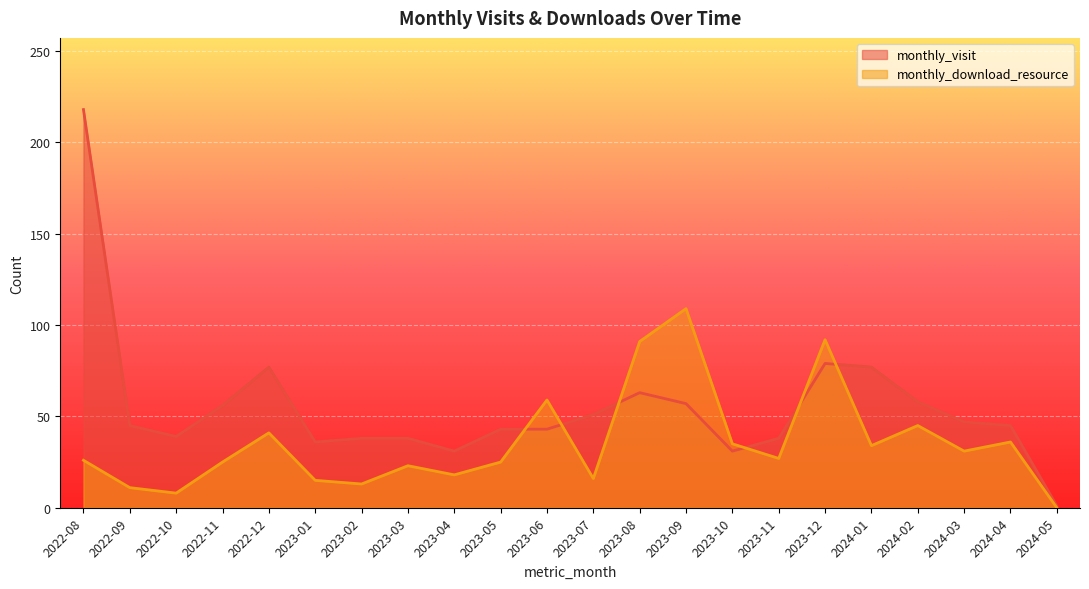

How many series are shown in this chart?

2